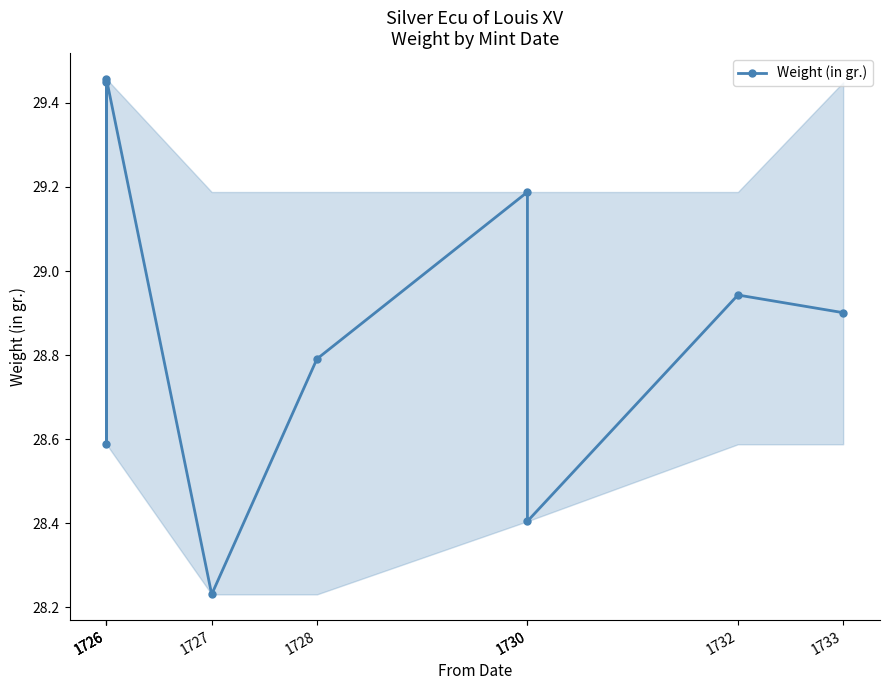

Reading left to right, extract all data points from this chart.

29.4	28.6	29.5	28.2	28.8	29.2	28.4	28.9	28.9